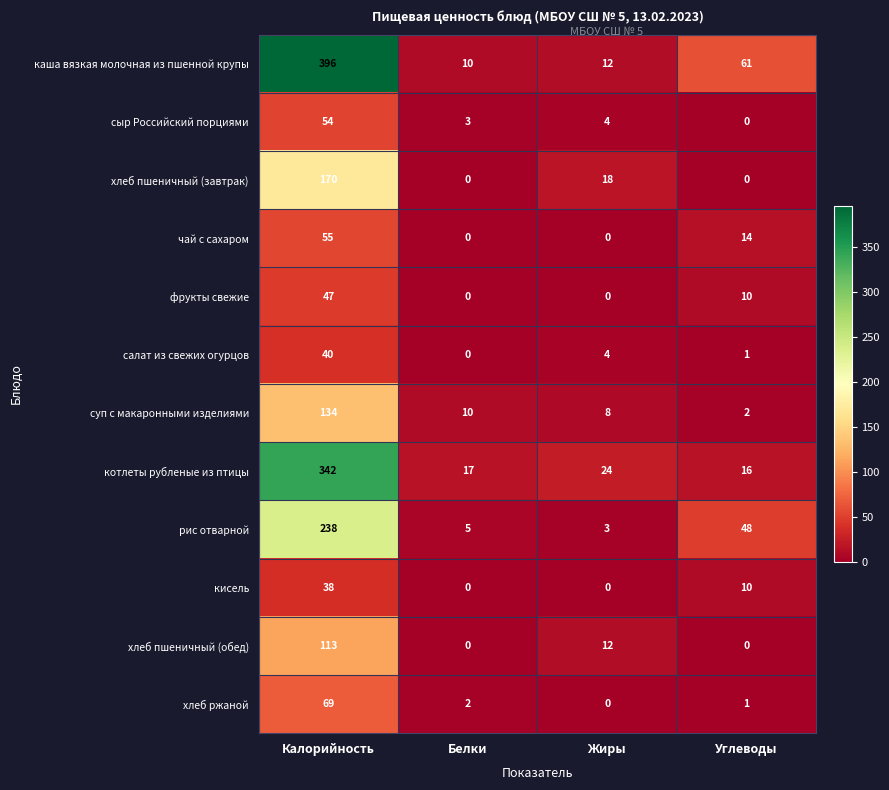

True or false: суп с макаронными изделиями has a value of 33 at Калорийность.

False